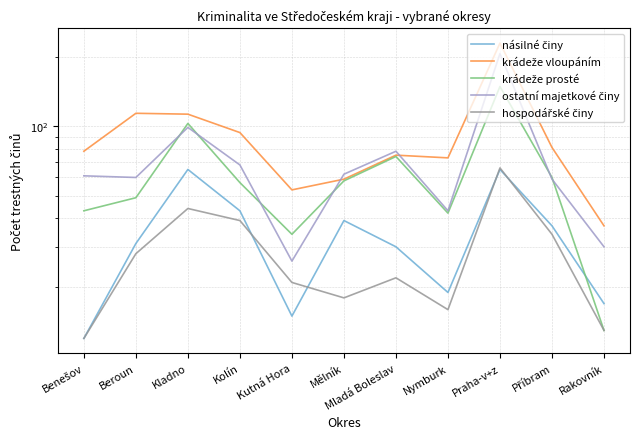

At which label does násilné činy first exceed 31?

Kladno